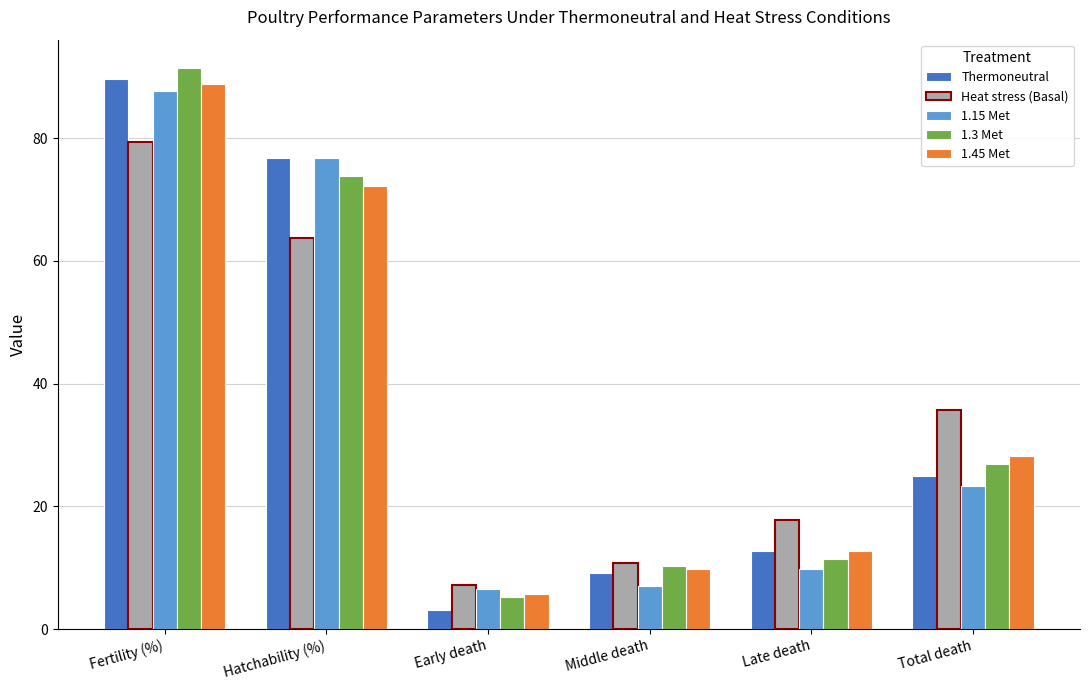

At how many categories does at least one series exceed 30?

3